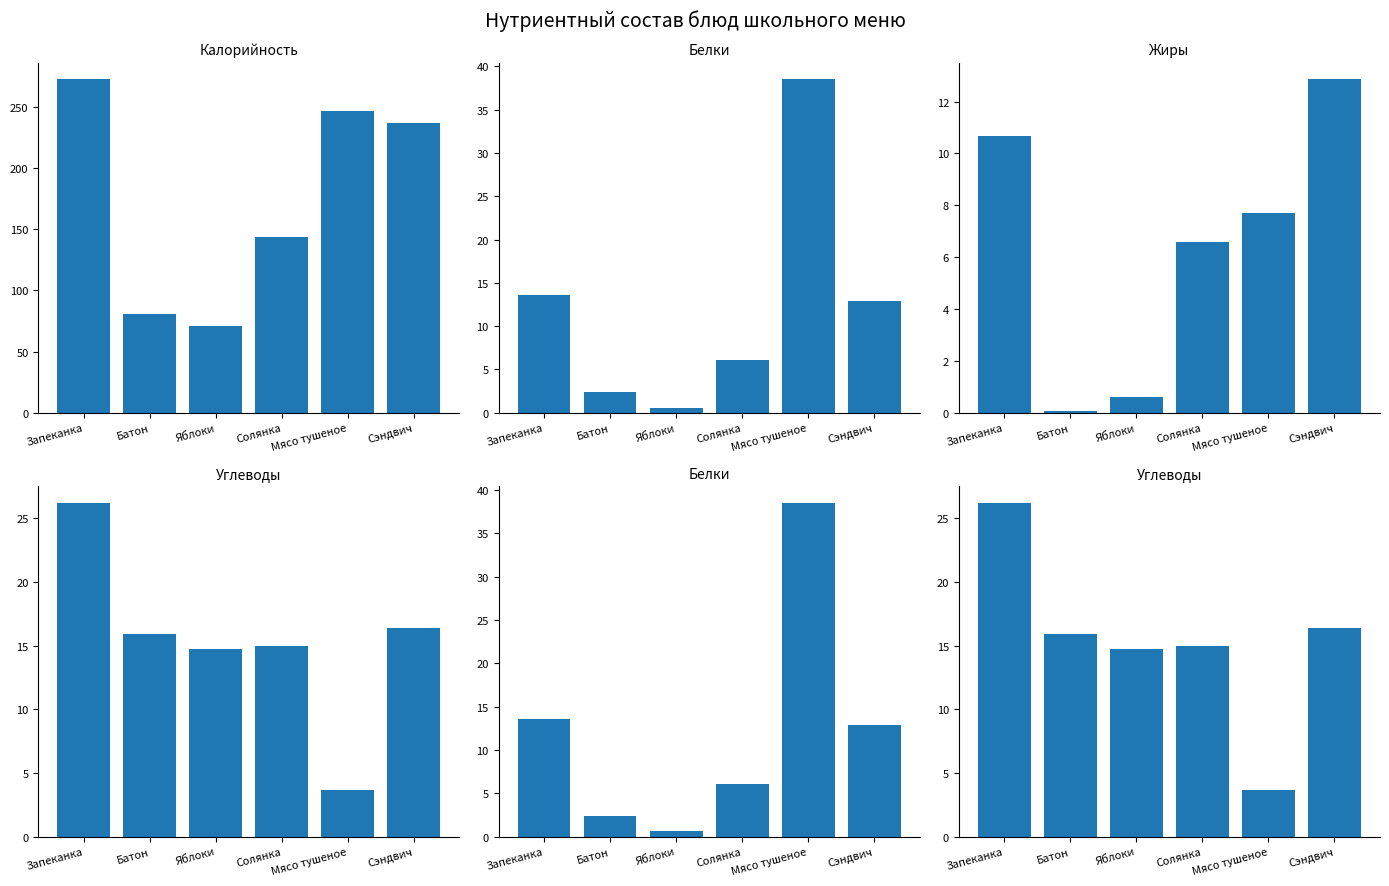

Which series has the widest spread of values?

Калорийность